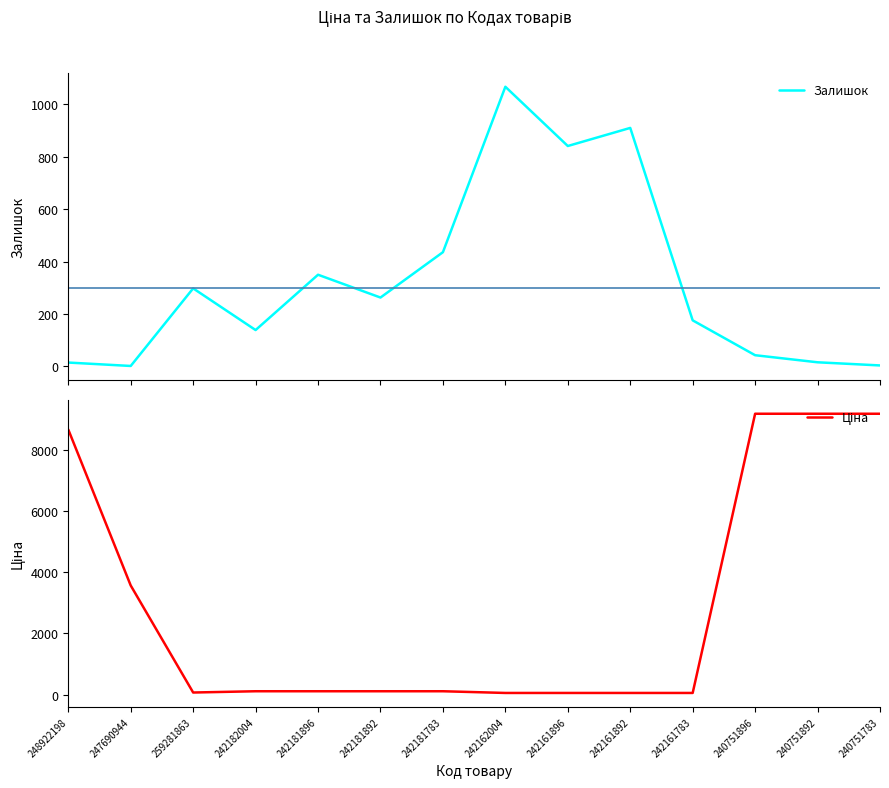

Reading right to left, what are all the values shown in this chart?

Залишок: 4.0	16.0	43.0	176.0	910.0	841.0	1067.0	436.0	263.0	350.0	139.0	298.0	2.0	15.0
Ціна: 9185.9	9185.9	9185.9	55.9	55.9	55.9	55.9	111.7	111.7	111.7	111.7	70.1	3569.6	8669.7